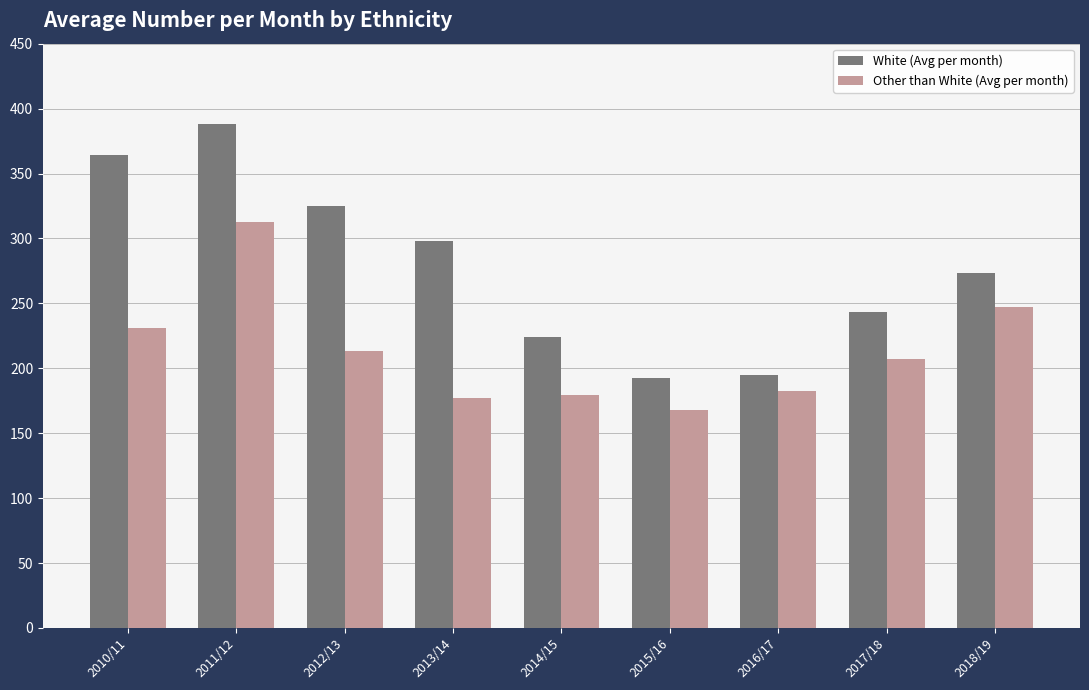

The Other than White (Avg per month) series shows 301.7 at 2015/16. True or false?

False